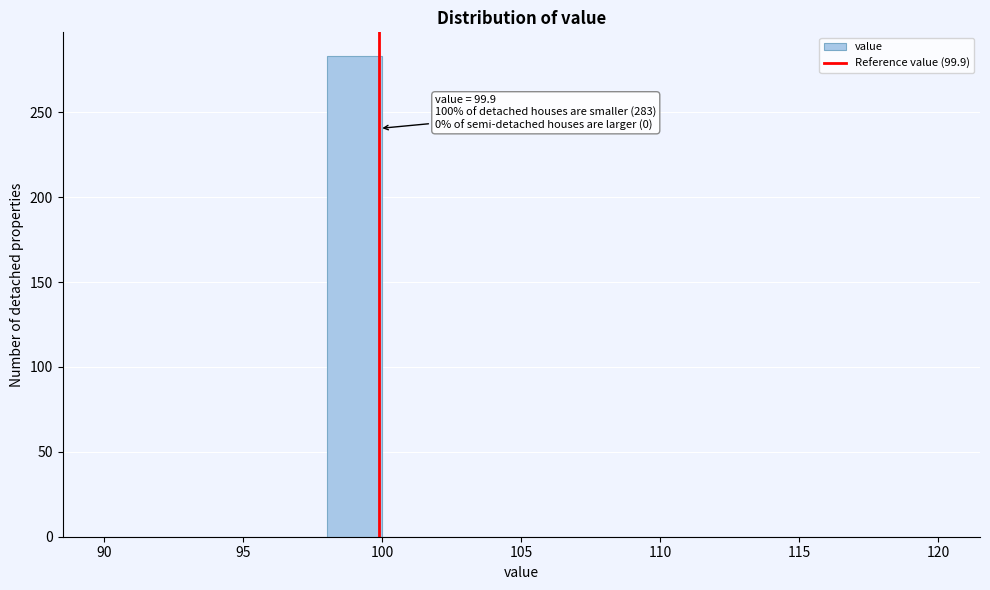

Over which range of the x-axis is the bar tallest?

98 to 100